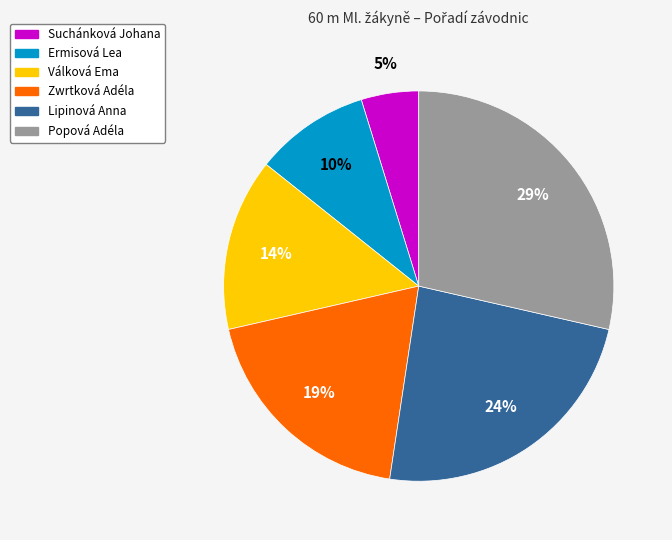

How many segments does this pie chart have?

6